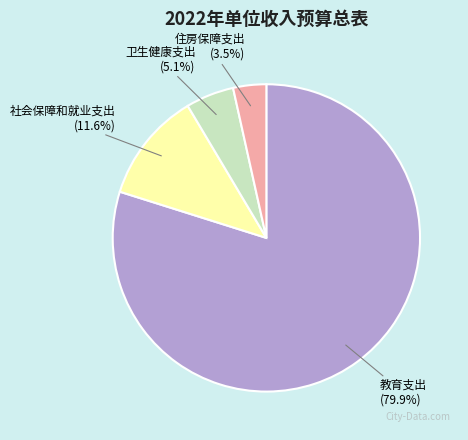

Is there any slice that represents more than half of the pie?

Yes